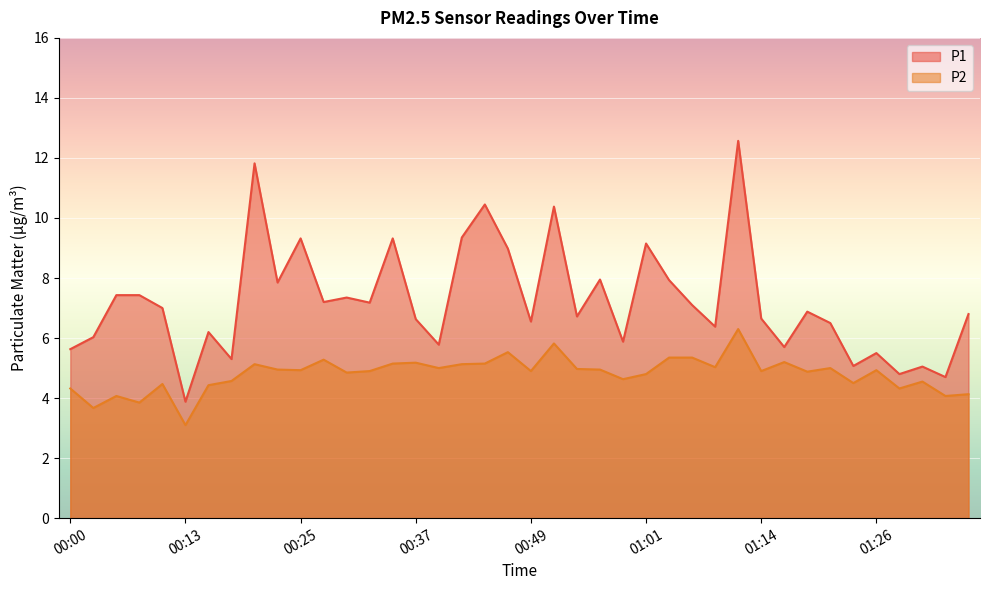

At which label does P1 reach its peak?

01:11